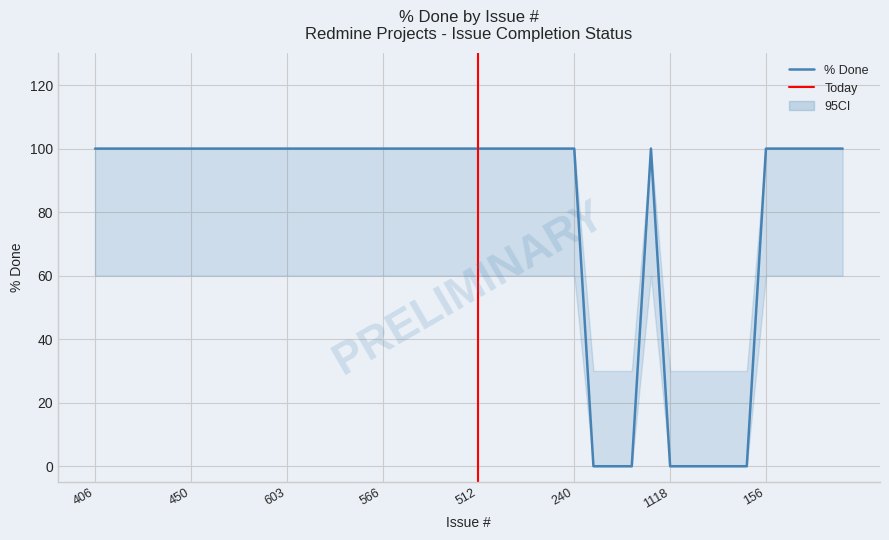

What is the approximate value of CI_lower at 405?

60